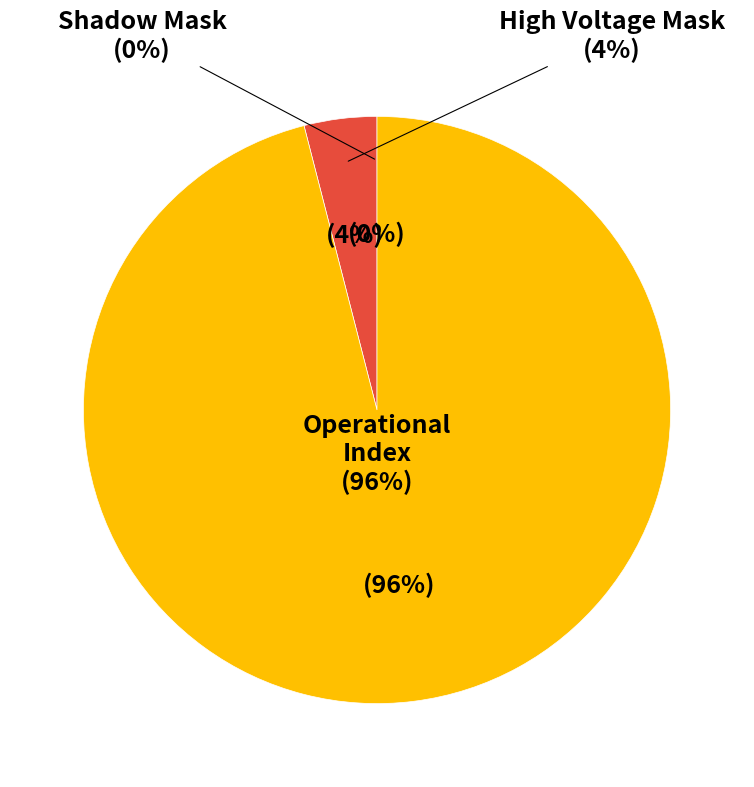

To the nearest percent, what is the combined percentage of Shadow Mask and Operational Index?

96%